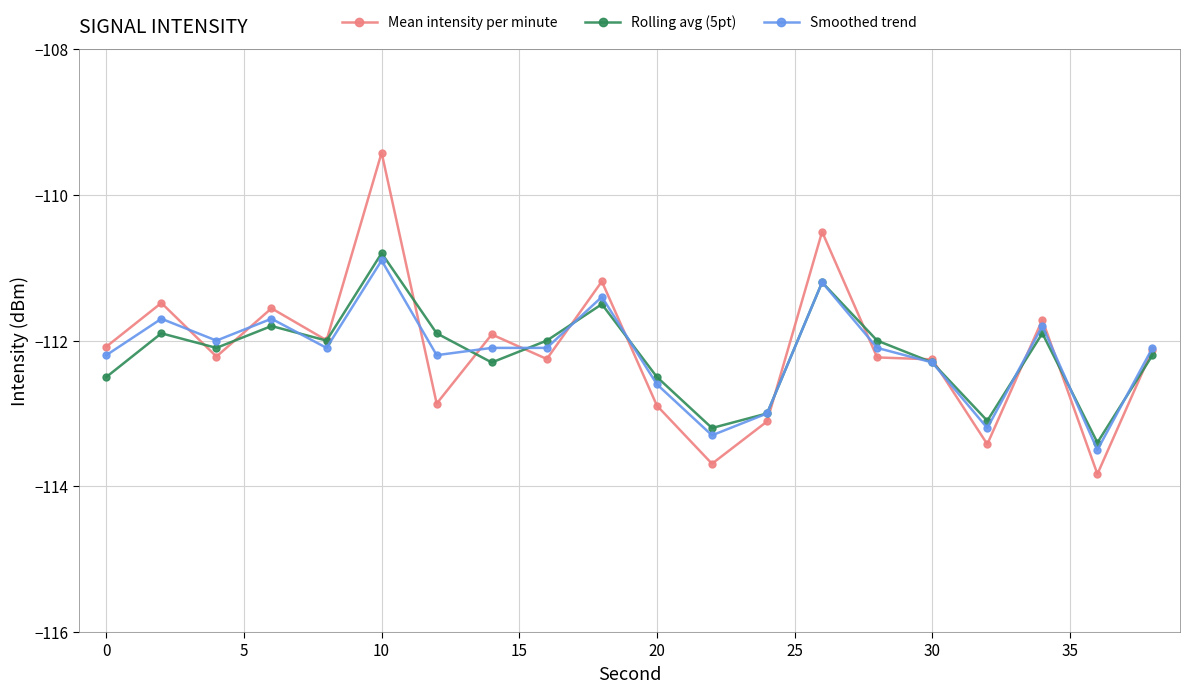

What is the maximum value for Rolling avg (5pt)?

-110.8